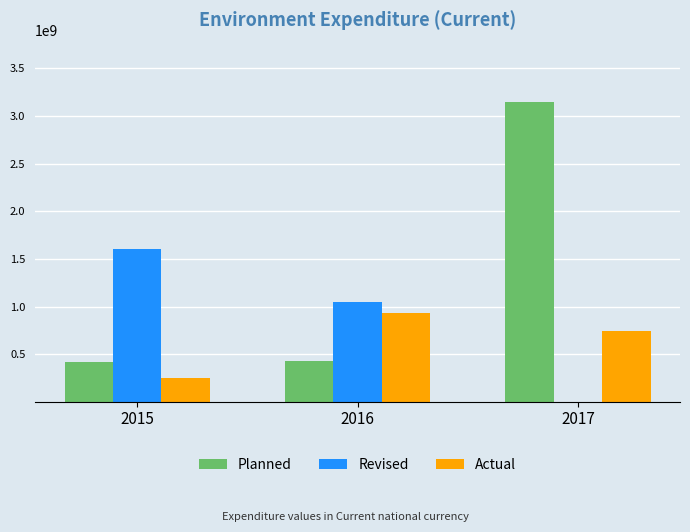

What is the average value of the Planned series?

1332829000